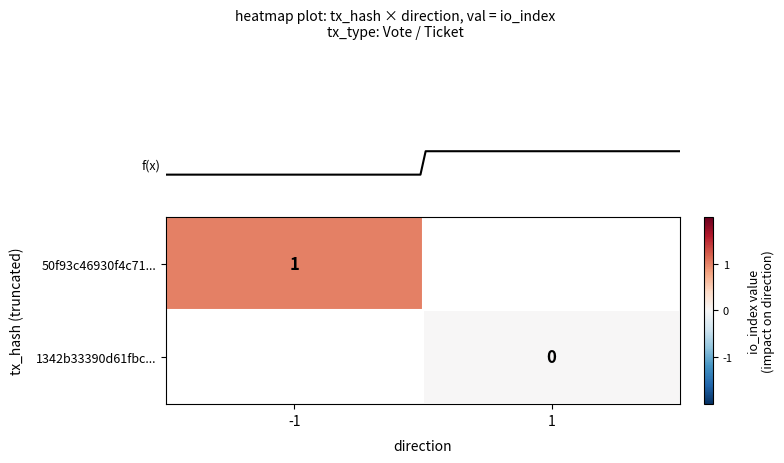

Count the number of data series in this chart.

2